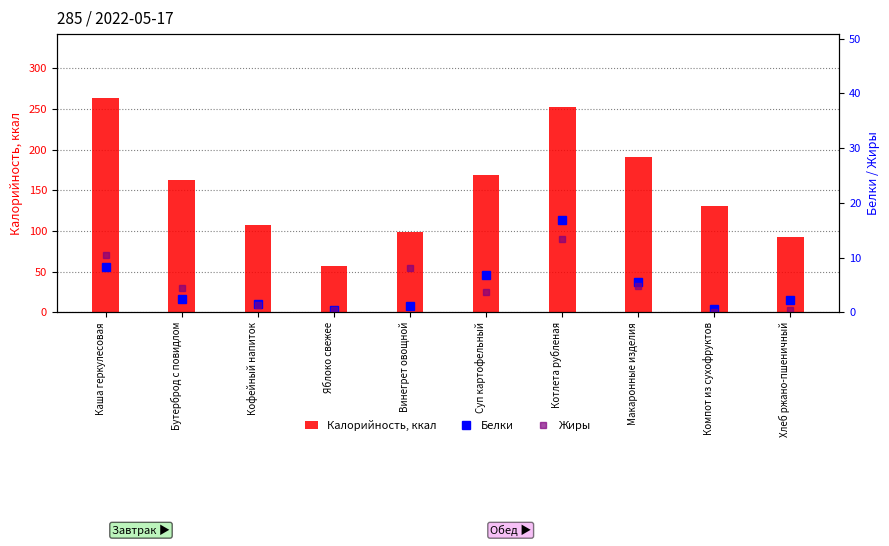

Which series changed the most between Каша геркулесовая and Винегрет овощной?

Калорийность, ккал